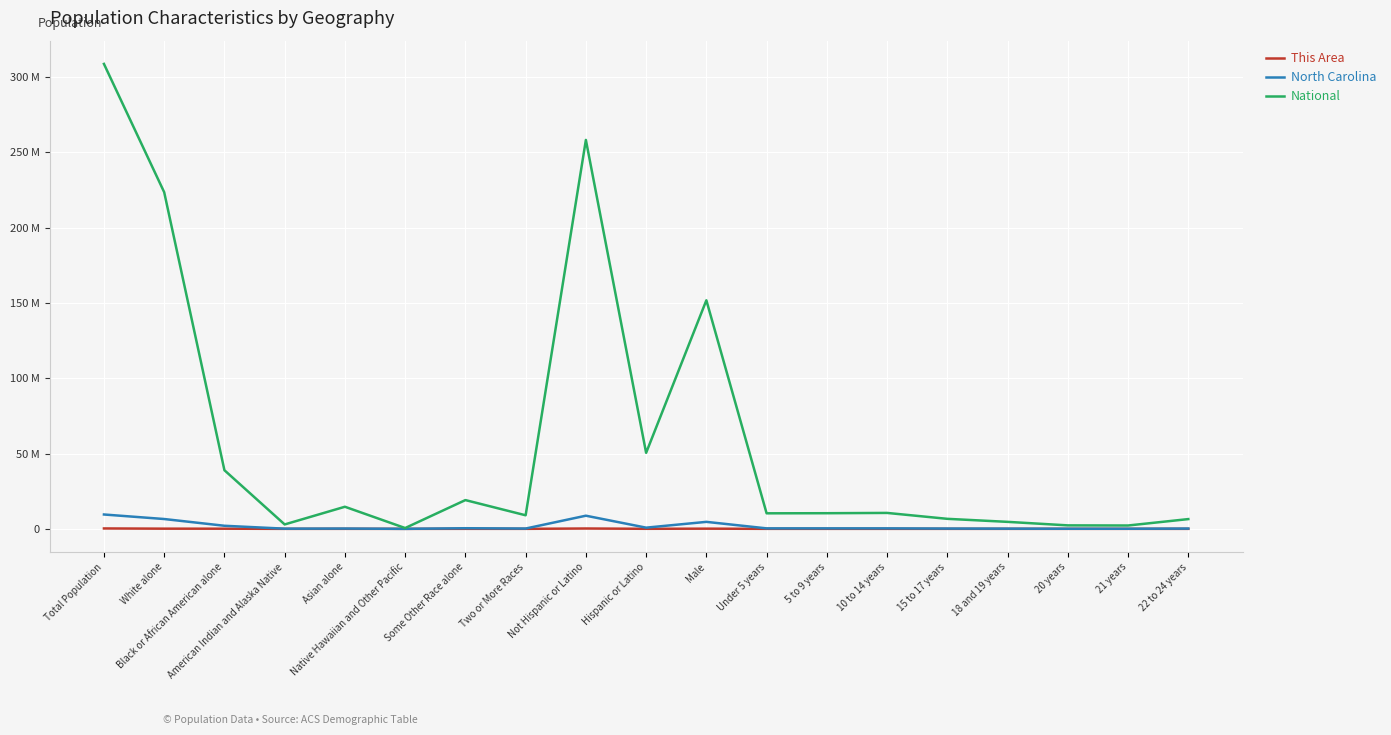

Where does the North Carolina series first go above 322795?

Total Population